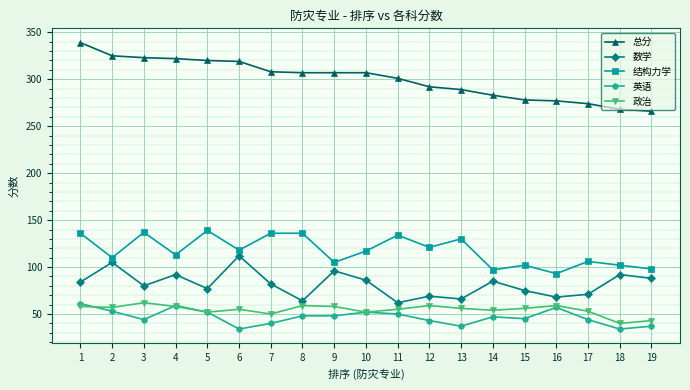

What is the minimum value shown in the chart?

34